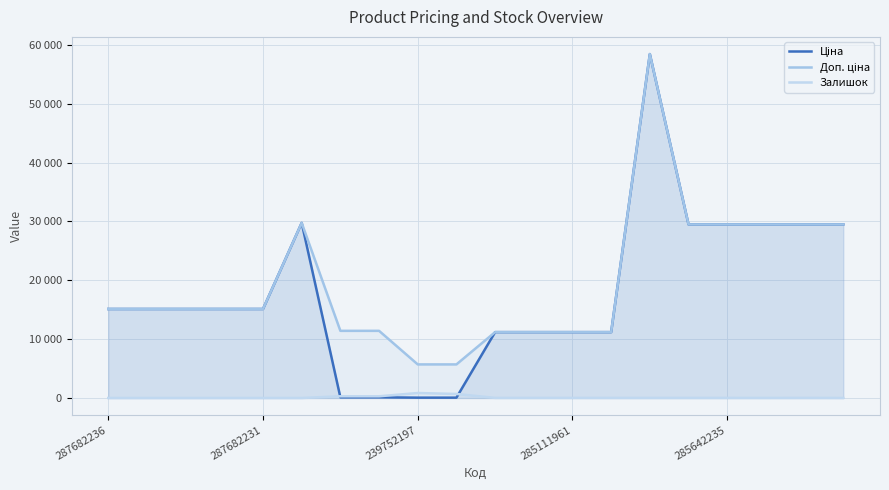

What are all the series names shown in the legend?

Ціна, Доп. ціна, Залишок